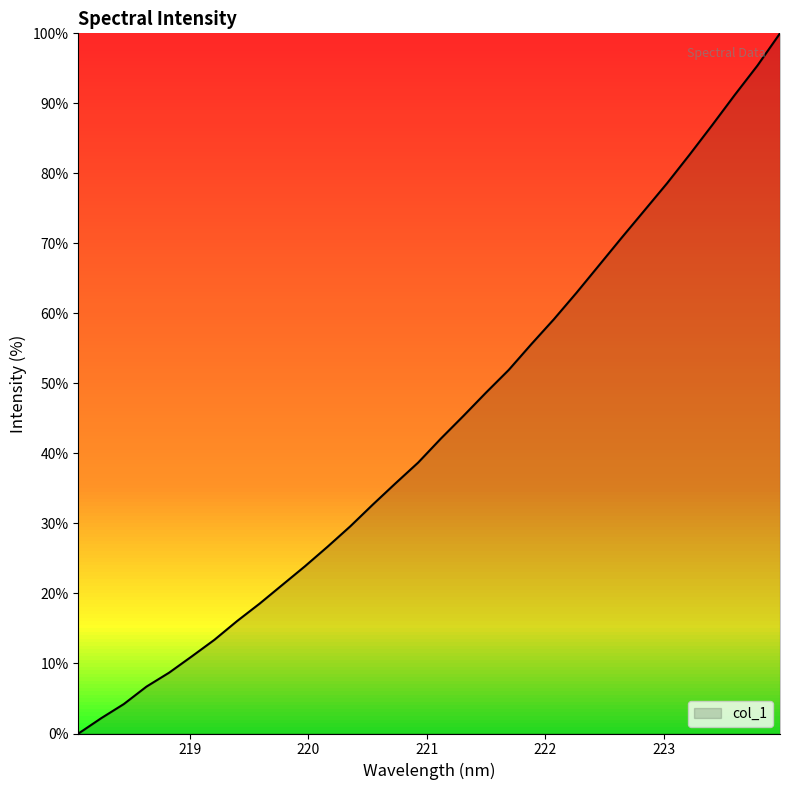

What is the sum of all values?

1402.3